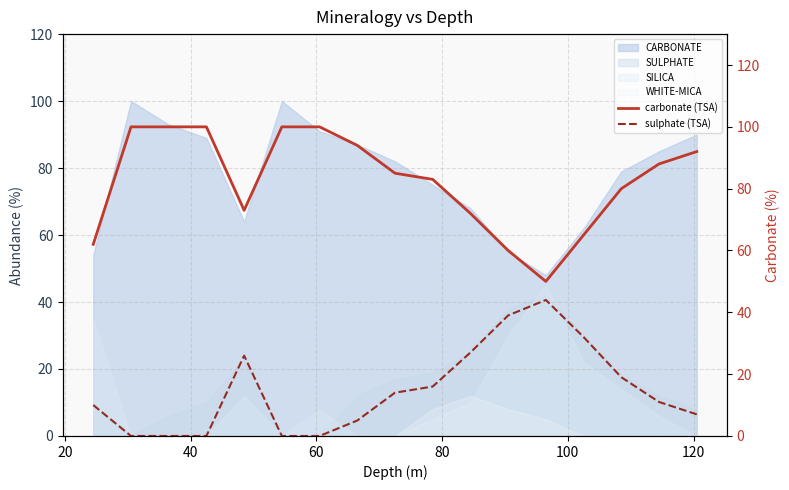

True or false: CARBONATE and WHITE-MICA cross at least once.

False